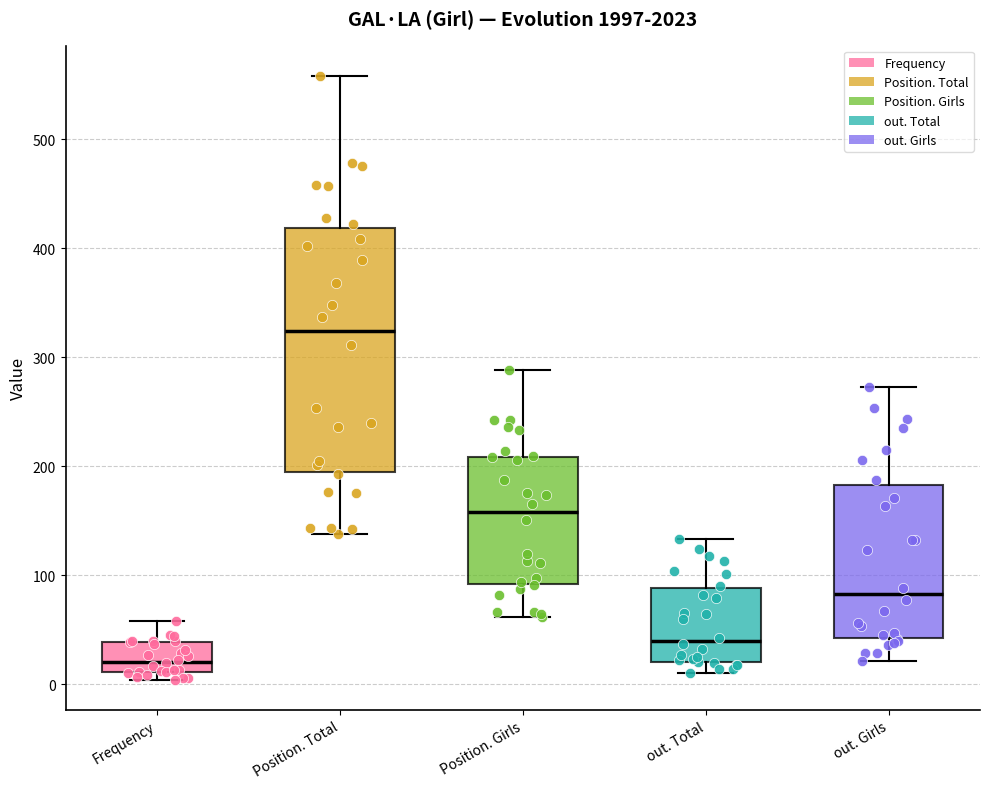

Where is the lower edge of the box for out. Total on the y-axis? The values are not printed on the chart, so give them approximately, as read against the axis.

20